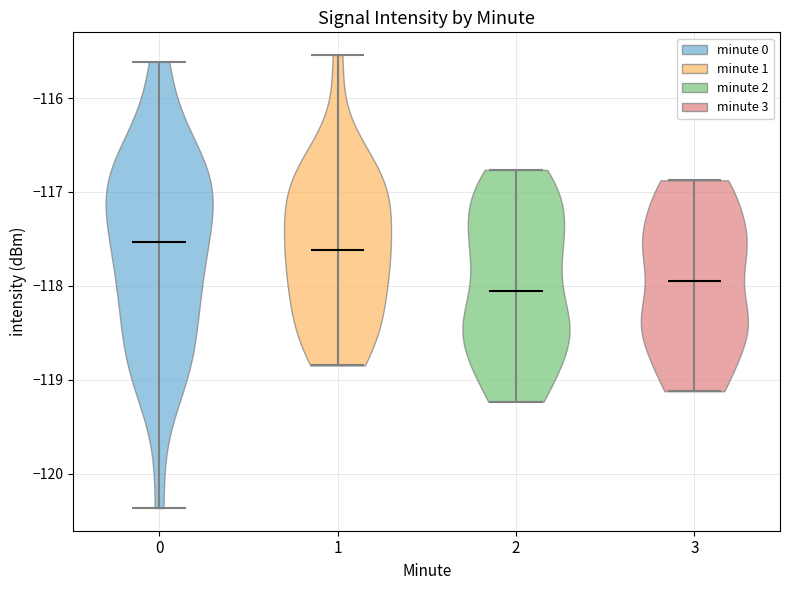

Reading left to right, read every violin against the y-axis: where its median line is, and the lowest and highest points it reaches. The values are not printed on the chart, so give them approximately, as read against the axis.

0: median line -117.5, lowest point -120.4, highest point -115.6
1: median line -117.6, lowest point -118.8, highest point -115.5
2: median line -118.1, lowest point -119.2, highest point -116.8
3: median line -117.9, lowest point -119.1, highest point -116.9